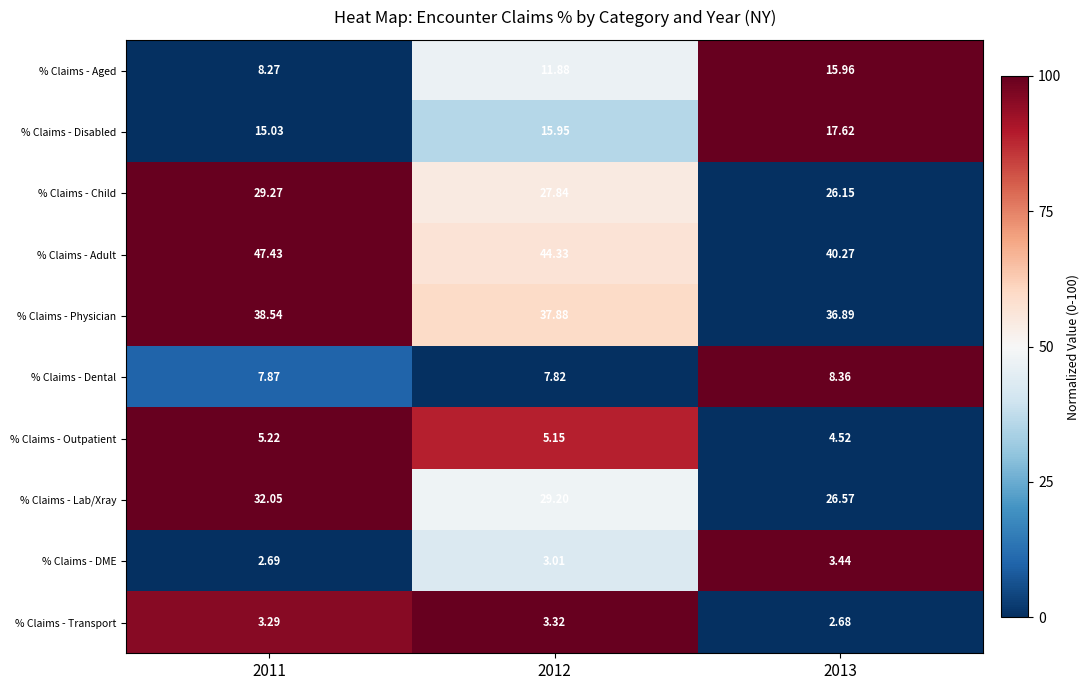

List the series in order of their peak value, lowest first.

% Claims - Transport, % Claims - DME, % Claims - Outpatient, % Claims - Dental, % Claims - Aged, % Claims - Disabled, % Claims - Child, % Claims - Lab/Xray, % Claims - Physician, % Claims - Adult